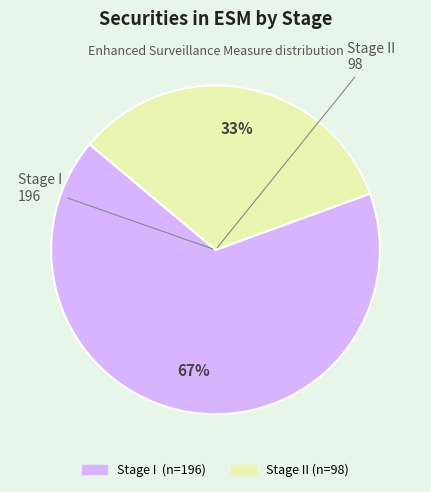

Does any single category account for the majority?

Yes